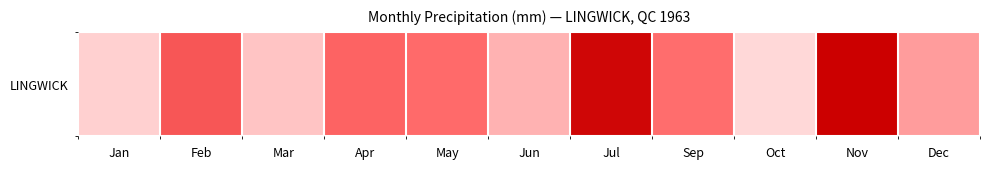

The value at Apr is 65.6. True or false?

False